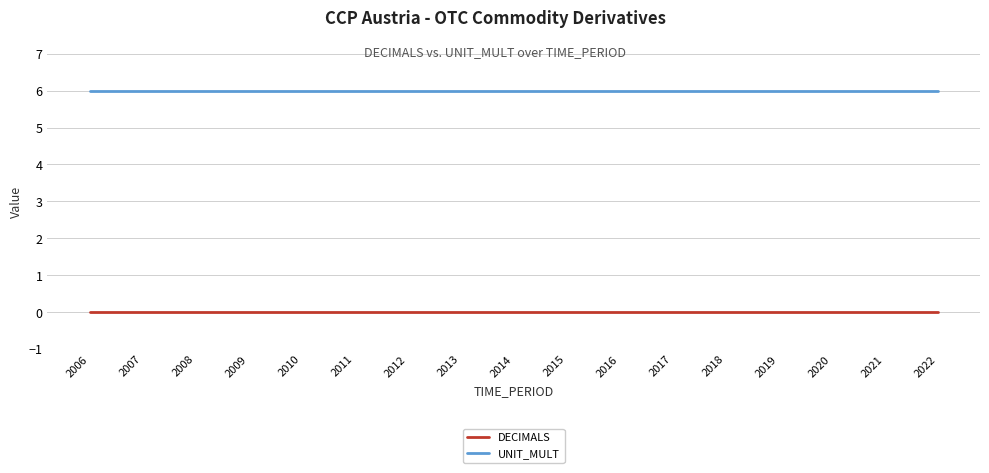

Which series has the largest total across all categories?

UNIT_MULT